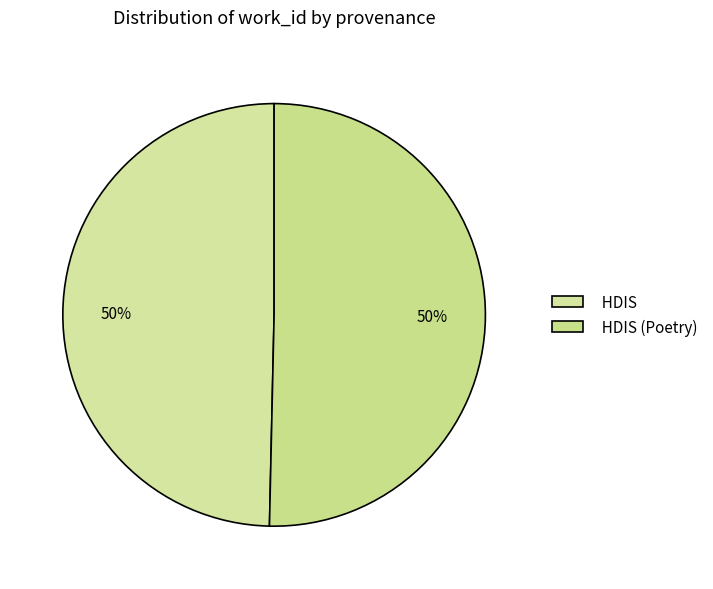

Is the sum of HDIS (Poetry) and HDIS greater than half?

Yes